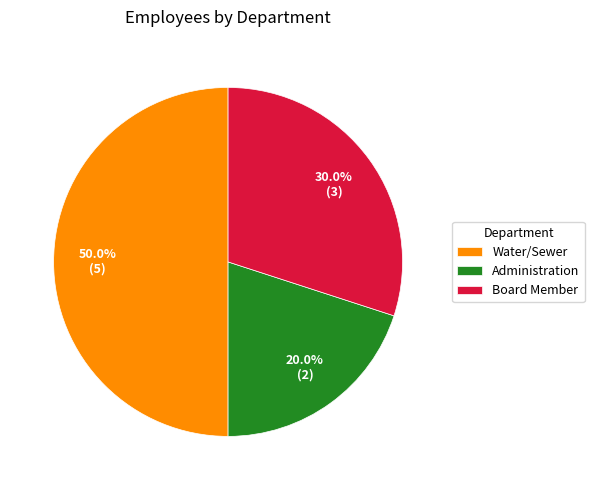

How many slices are in this pie chart?

3